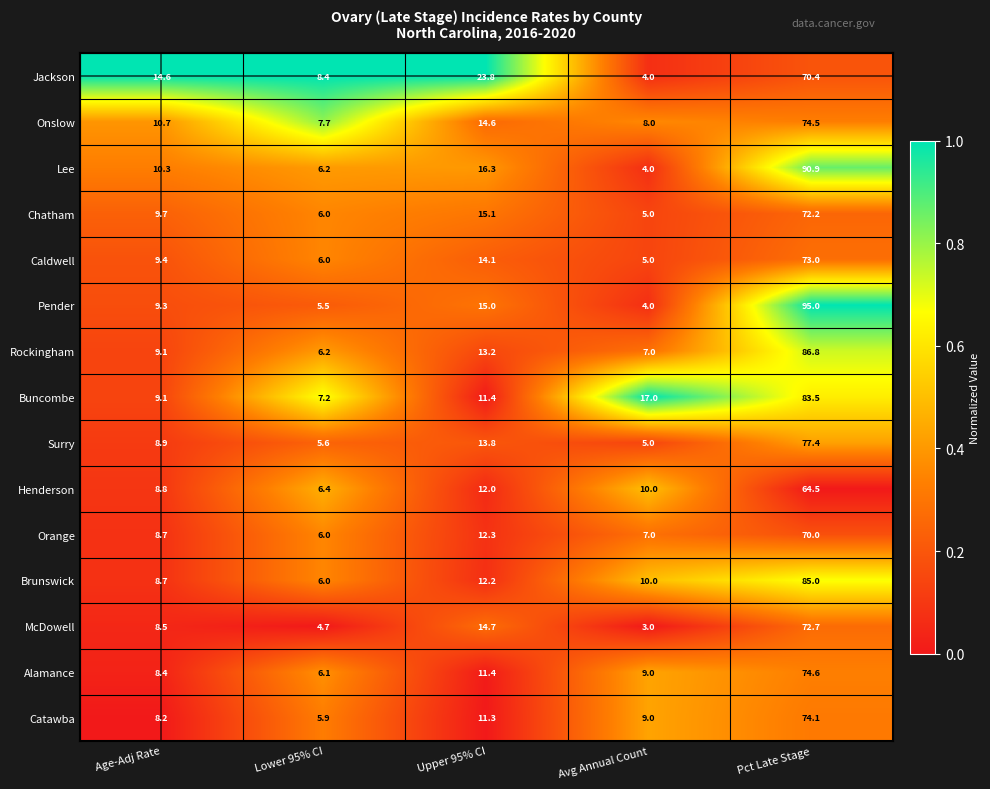

Which label corresponds to the smallest value in the chart?

Avg Annual Count